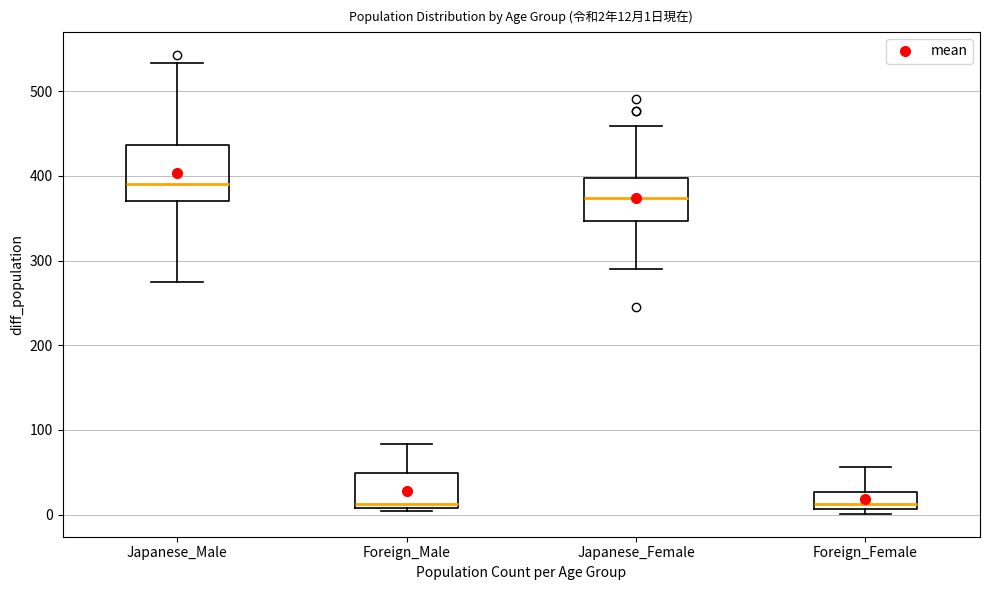

Which box is the tallest, from its lower edge to its upper edge?

Japanese_Male